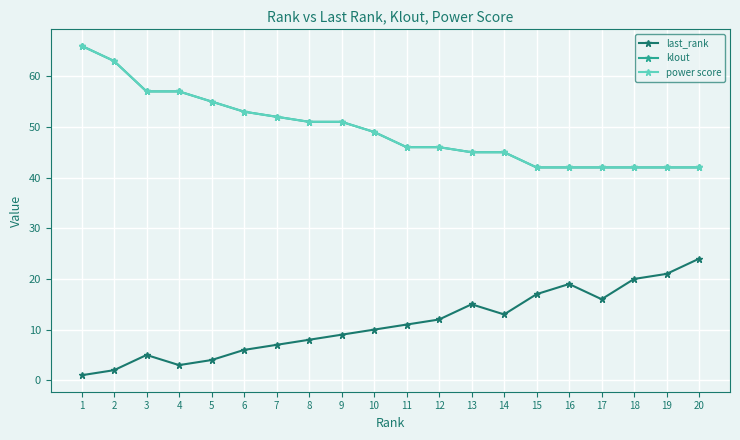

What are all the series names shown in the legend?

last_rank, klout, power score